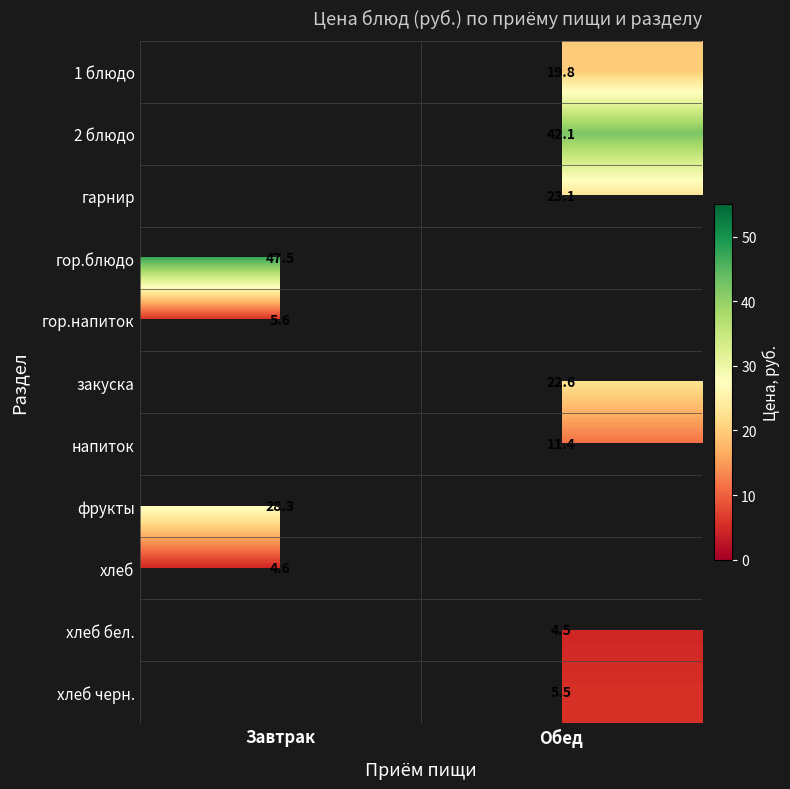

Is it true that хлеб equals 7.9 at Завтрак?

False